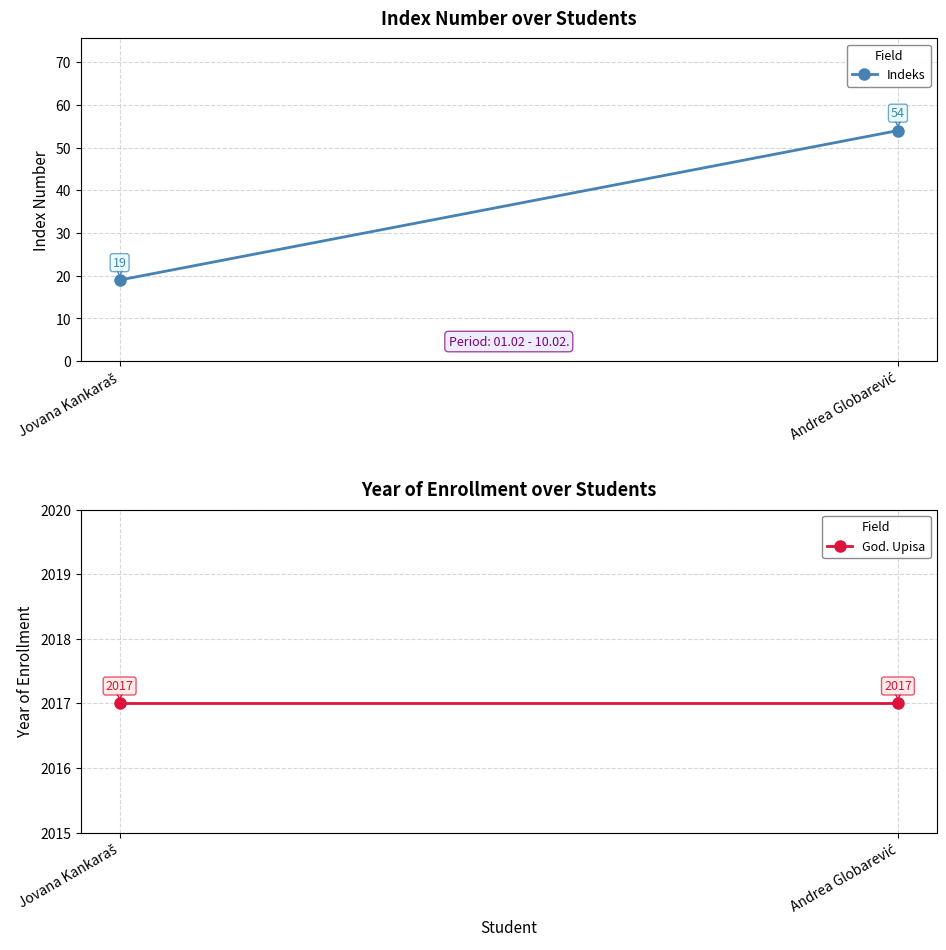

List the labels in order of God. Upisa value, smallest first.

Jovana Kankaraš, Andrea Globarević